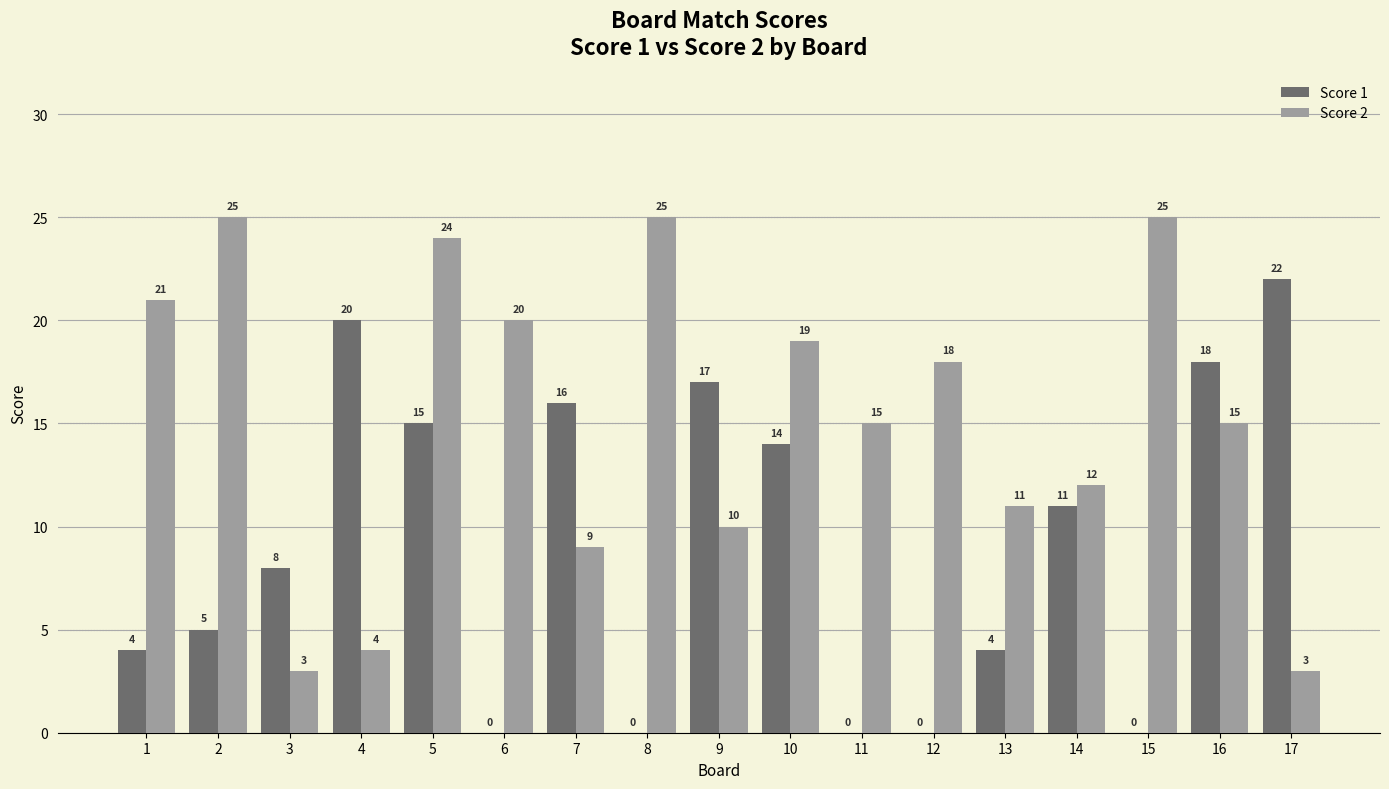

Reading left to right, extract all data points from this chart.

Score 1: 1=4	2=5	3=8	4=20	5=15	6=0	7=16	8=0	9=17	10=14	11=0	12=0	13=4	14=11	15=0	16=18	17=22
Score 2: 1=21	2=25	3=3	4=4	5=24	6=20	7=9	8=25	9=10	10=19	11=15	12=18	13=11	14=12	15=25	16=15	17=3